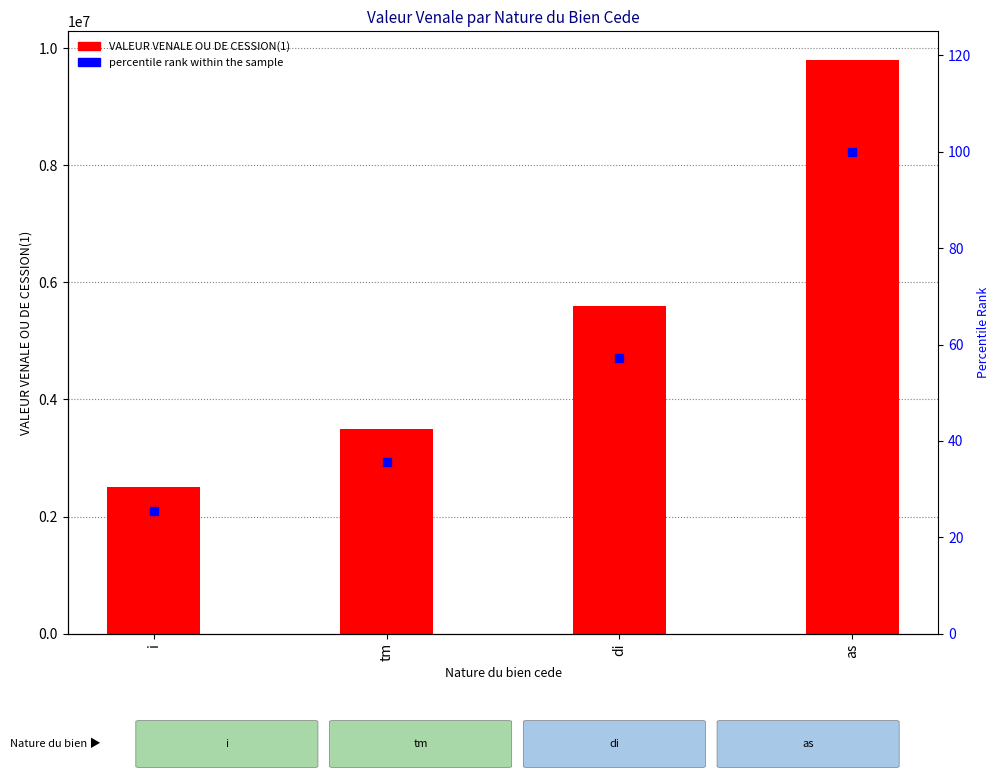

Which series has the largest total across all categories?

VALEUR VENALE OU DE CESSION(1)